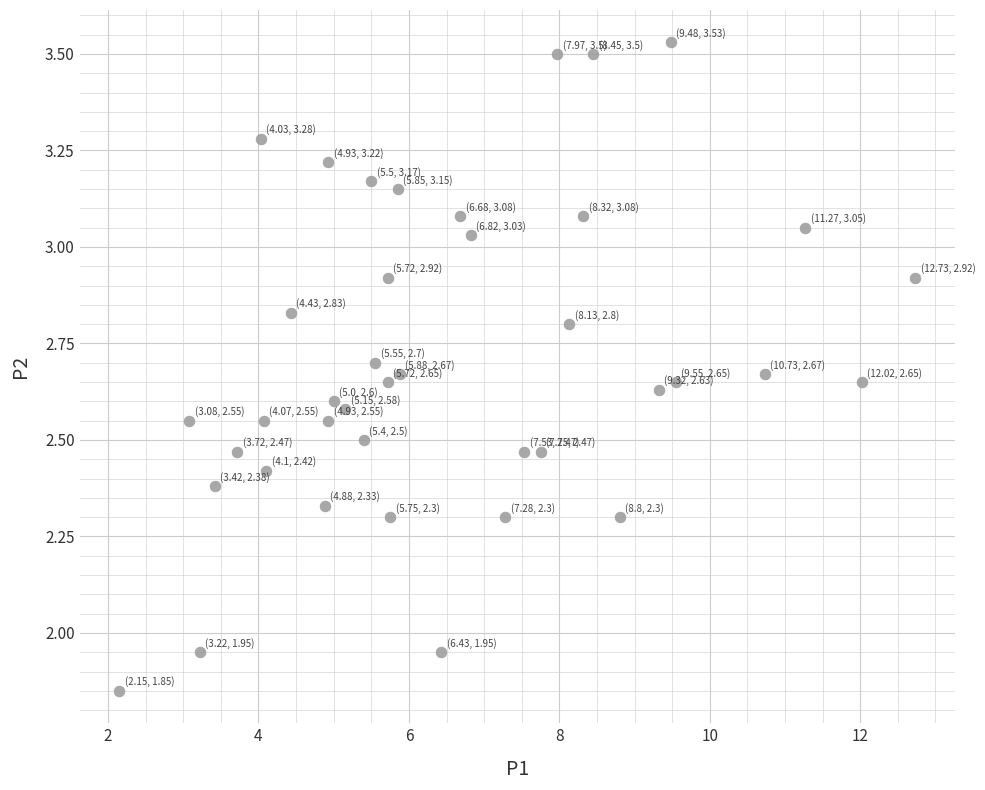

What is the range of X values (max minus min)?

10.6